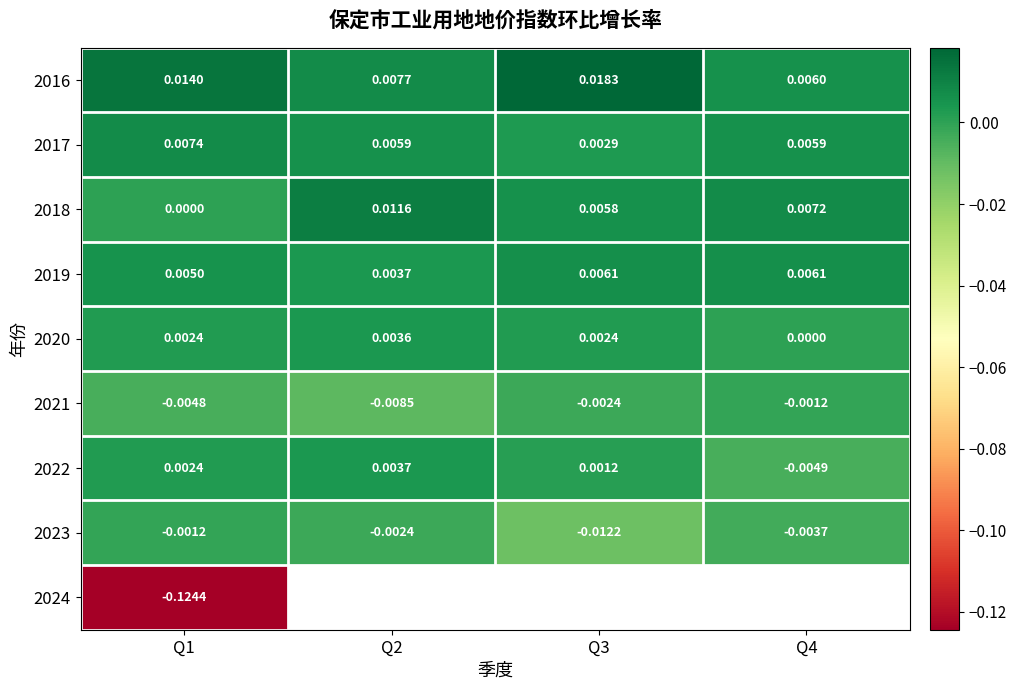

Is the value of 2023 at Q3 greater than the value of 2020 at Q3?

No